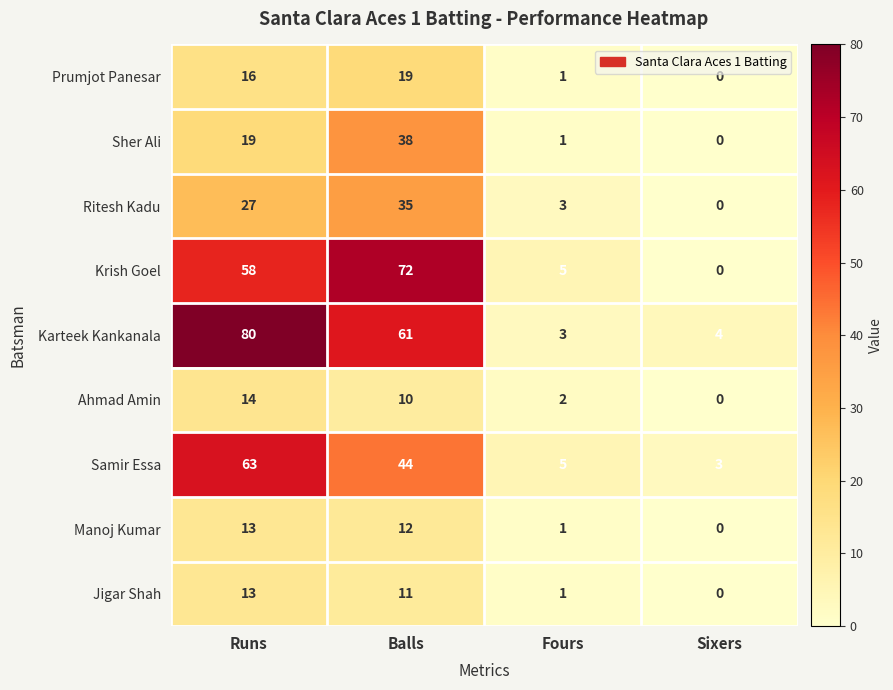

Count the number of data series in this chart.

9